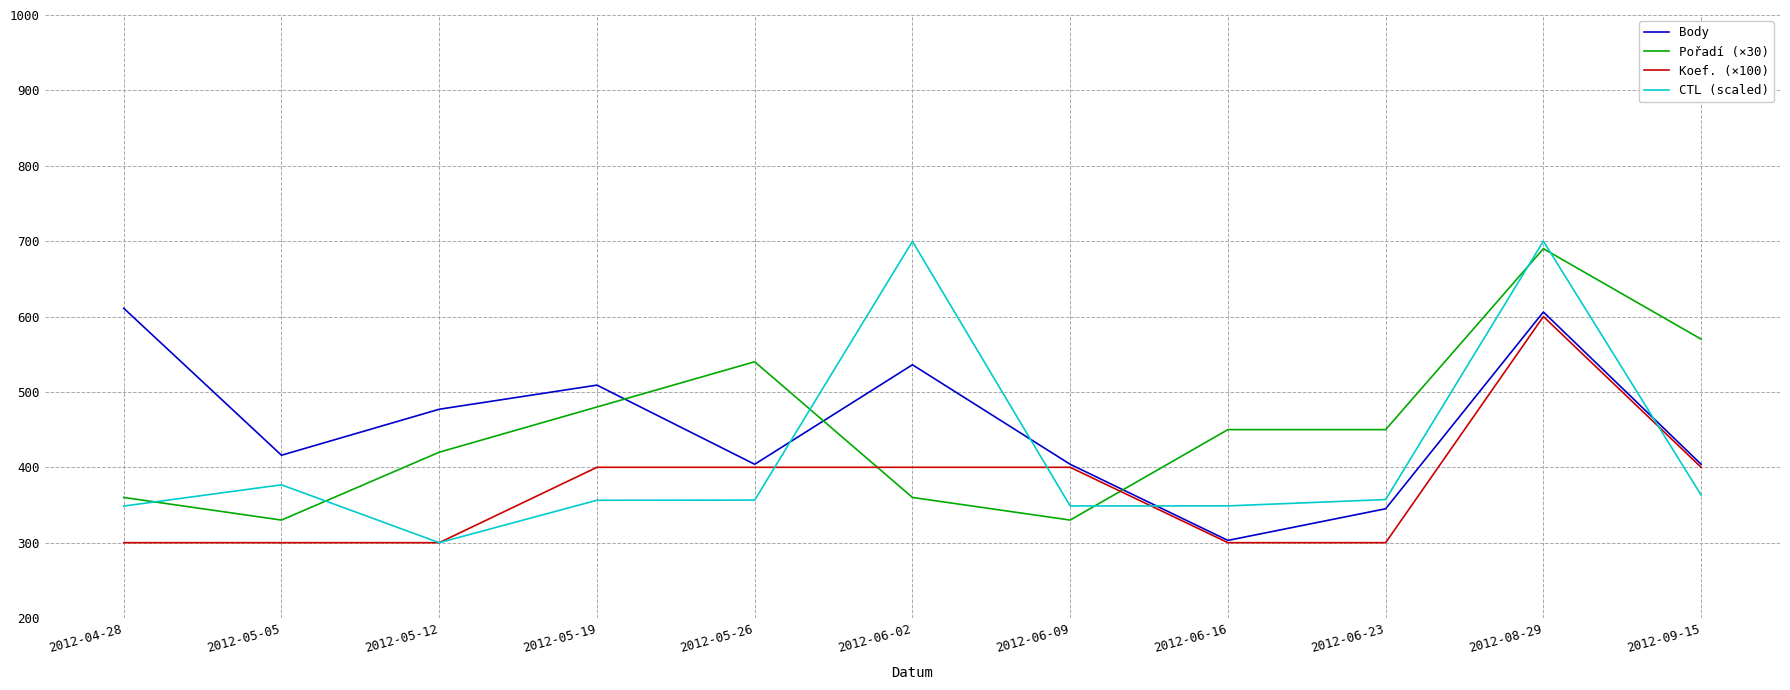

How many lines are shown in the chart?

4